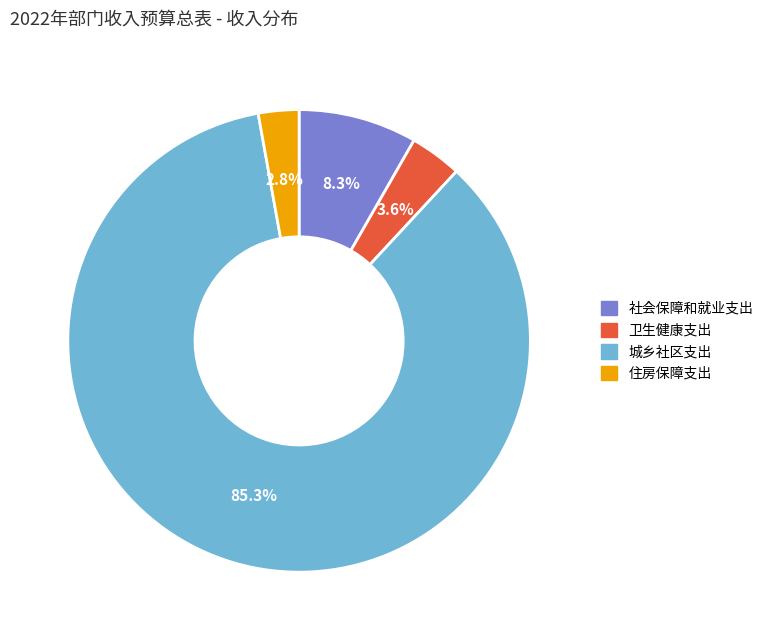

What is the largest slice in the pie chart?

城乡社区支出